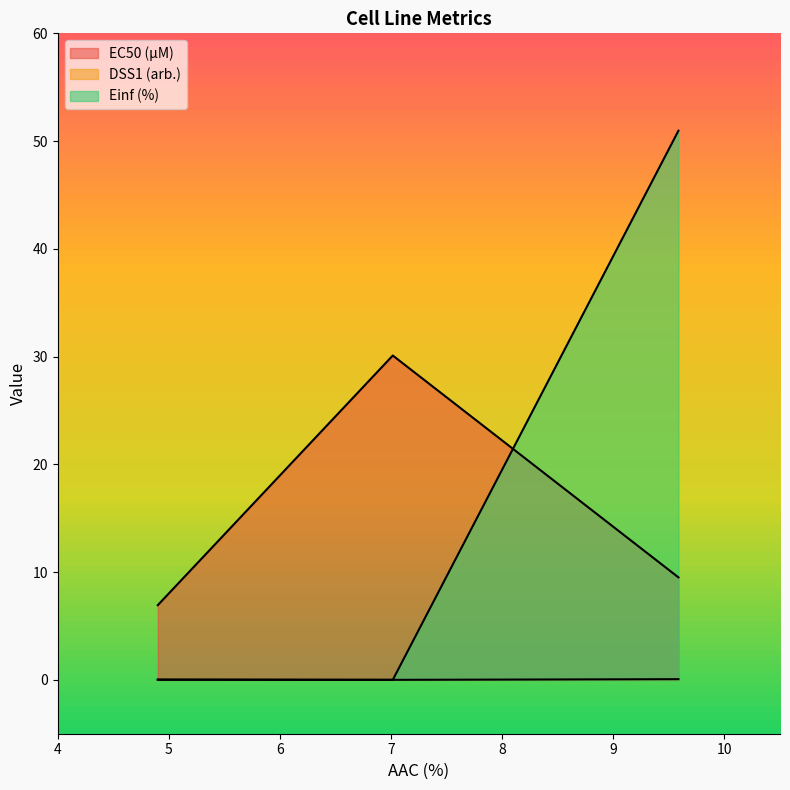

How many positive values does the DSS1 (arb.) series have?

2